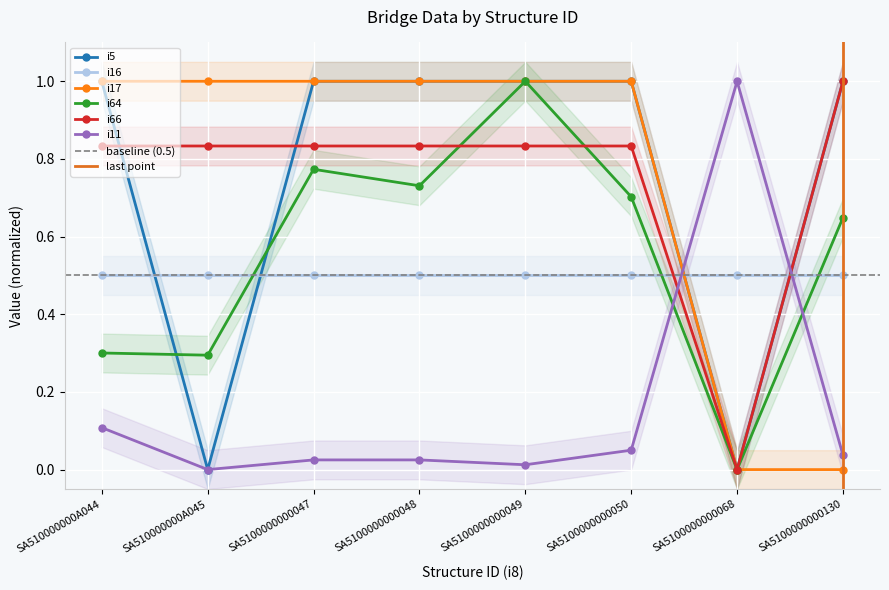

What is the value of the i64 point at the 1st from the left?

0.3